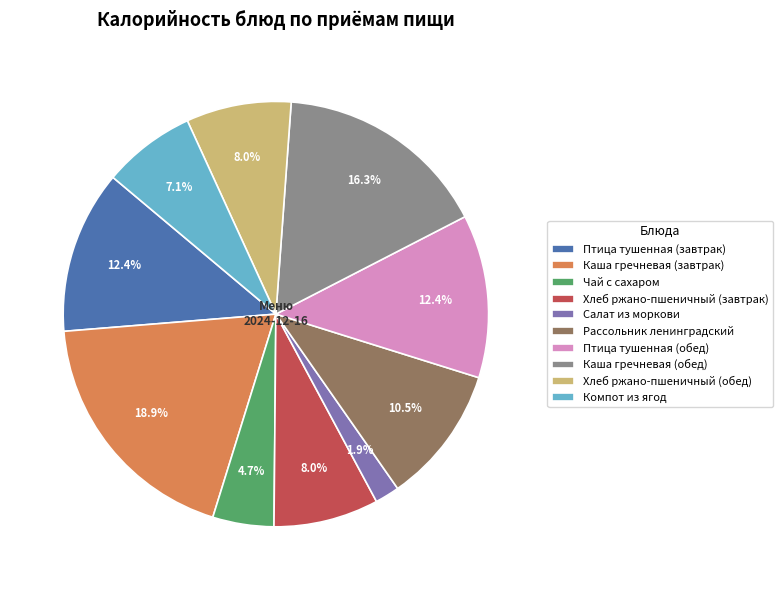

True or false: Хлеб ржано-пшеничный (обед) accounts for 8% of the total.

True